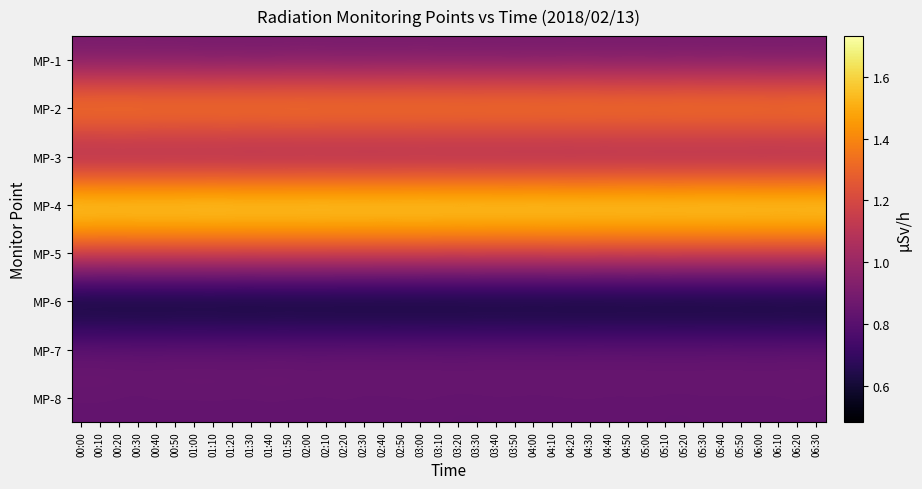

Reading right to left, transcribe all the data shown in this chart.

MP-1: 06:30=0.9	06:20=0.9	06:10=0.9	06:00=0.9	05:50=0.9	05:40=0.9	05:30=0.9	05:20=0.9	05:10=0.9	05:00=0.9	04:50=0.9	04:40=0.9	04:30=0.9	04:20=0.9	04:10=0.9	04:00=0.9	03:50=0.9	03:40=0.9	03:30=0.9	03:20=0.9	03:10=0.9	03:00=0.9	02:50=0.9	02:40=0.9	02:30=0.9	02:20=0.9	02:10=0.9	02:00=0.9	01:50=0.9	01:40=0.9	01:30=0.9	01:20=0.9	01:10=0.9	01:00=0.9	00:50=0.9	00:40=0.9	00:30=0.9	00:20=0.9	00:10=0.9	00:00=0.9
MP-2: 06:30=1.5	06:20=1.5	06:10=1.5	06:00=1.5	05:50=1.5	05:40=1.5	05:30=1.5	05:20=1.5	05:10=1.5	05:00=1.5	04:50=1.5	04:40=1.5	04:30=1.5	04:20=1.5	04:10=1.5	04:00=1.5	03:50=1.5	03:40=1.5	03:30=1.5	03:20=1.5	03:10=1.5	03:00=1.5	02:50=1.5	02:40=1.5	02:30=1.5	02:20=1.5	02:10=1.5	02:00=1.5	01:50=1.5	01:40=1.5	01:30=1.5	01:20=1.5	01:10=1.5	01:00=1.5	00:50=1.5	00:40=1.5	00:30=1.5	00:20=1.5	00:10=1.5	00:00=1.5
MP-3: 06:30=0.9	06:20=0.9	06:10=0.9	06:00=0.9	05:50=0.9	05:40=0.9	05:30=0.9	05:20=0.9	05:10=0.9	05:00=0.9	04:50=0.9	04:40=0.9	04:30=0.9	04:20=0.9	04:10=0.9	04:00=0.9	03:50=0.9	03:40=0.9	03:30=0.9	03:20=0.9	03:10=0.9	03:00=0.9	02:50=0.9	02:40=0.9	02:30=0.9	02:20=0.9	02:10=0.9	02:00=0.9	01:50=0.9	01:40=0.9	01:30=0.9	01:20=0.9	01:10=0.9	01:00=0.9	00:50=0.9	00:40=0.9	00:30=0.9	00:20=0.9	00:10=0.9	00:00=0.9
MP-4: 06:30=1.7	06:20=1.7	06:10=1.7	06:00=1.7	05:50=1.7	05:40=1.7	05:30=1.7	05:20=1.7	05:10=1.7	05:00=1.7	04:50=1.7	04:40=1.7	04:30=1.7	04:20=1.7	04:10=1.7	04:00=1.7	03:50=1.7	03:40=1.7	03:30=1.7	03:20=1.7	03:10=1.7	03:00=1.7	02:50=1.7	02:40=1.7	02:30=1.7	02:20=1.7	02:10=1.7	02:00=1.7	01:50=1.7	01:40=1.7	01:30=1.7	01:20=1.7	01:10=1.7	01:00=1.7	00:50=1.7	00:40=1.7	00:30=1.7	00:20=1.7	00:10=1.7	00:00=1.7
MP-5: 06:30=1.2	06:20=1.2	06:10=1.2	06:00=1.2	05:50=1.2	05:40=1.2	05:30=1.2	05:20=1.2	05:10=1.2	05:00=1.2	04:50=1.2	04:40=1.2	04:30=1.2	04:20=1.2	04:10=1.2	04:00=1.2	03:50=1.2	03:40=1.2	03:30=1.2	03:20=1.2	03:10=1.2	03:00=1.2	02:50=1.2	02:40=1.2	02:30=1.2	02:20=1.2	02:10=1.2	02:00=1.2	01:50=1.2	01:40=1.2	01:30=1.2	01:20=1.2	01:10=1.2	01:00=1.2	00:50=1.2	00:40=1.2	00:30=1.2	00:20=1.2	00:10=1.2	00:00=1.2
MP-6: 06:30=0.5	06:20=0.5	06:10=0.5	06:00=0.5	05:50=0.5	05:40=0.5	05:30=0.5	05:20=0.5	05:10=0.5	05:00=0.5	04:50=0.5	04:40=0.5	04:30=0.5	04:20=0.5	04:10=0.5	04:00=0.5	03:50=0.5	03:40=0.5	03:30=0.5	03:20=0.5	03:10=0.5	03:00=0.5	02:50=0.5	02:40=0.5	02:30=0.5	02:20=0.5	02:10=0.5	02:00=0.5	01:50=0.5	01:40=0.5	01:30=0.5	01:20=0.5	01:10=0.5	01:00=0.5	00:50=0.5	00:40=0.5	00:30=0.5	00:20=0.5	00:10=0.5	00:00=0.5
MP-7: 06:30=0.9	06:20=0.9	06:10=0.9	06:00=0.9	05:50=0.9	05:40=0.9	05:30=0.9	05:20=0.9	05:10=0.9	05:00=0.9	04:50=0.9	04:40=0.9	04:30=0.9	04:20=0.9	04:10=0.9	04:00=0.9	03:50=0.9	03:40=0.9	03:30=0.9	03:20=0.9	03:10=0.9	03:00=0.9	02:50=0.9	02:40=0.9	02:30=0.9	02:20=0.9	02:10=0.9	02:00=0.9	01:50=0.9	01:40=0.9	01:30=0.9	01:20=0.9	01:10=0.9	01:00=0.9	00:50=0.9	00:40=0.9	00:30=0.9	00:20=0.9	00:10=0.9	00:00=0.9
MP-8: 06:30=0.8	06:20=0.8	06:10=0.8	06:00=0.8	05:50=0.8	05:40=0.8	05:30=0.8	05:20=0.8	05:10=0.8	05:00=0.8	04:50=0.8	04:40=0.8	04:30=0.8	04:20=0.8	04:10=0.8	04:00=0.8	03:50=0.8	03:40=0.8	03:30=0.8	03:20=0.8	03:10=0.8	03:00=0.8	02:50=0.8	02:40=0.8	02:30=0.8	02:20=0.8	02:10=0.8	02:00=0.8	01:50=0.8	01:40=0.8	01:30=0.8	01:20=0.8	01:10=0.8	01:00=0.8	00:50=0.8	00:40=0.8	00:30=0.8	00:20=0.8	00:10=0.8	00:00=0.8